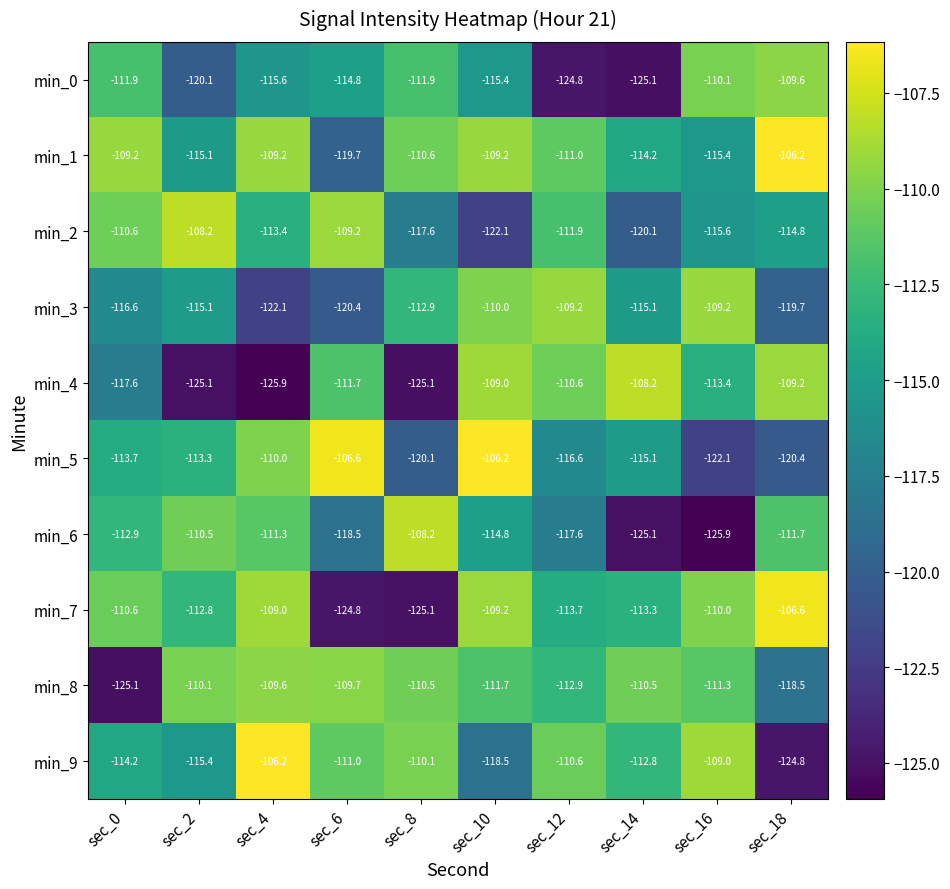

True or false: min_5 has a value of -154.9 at sec_0.

False